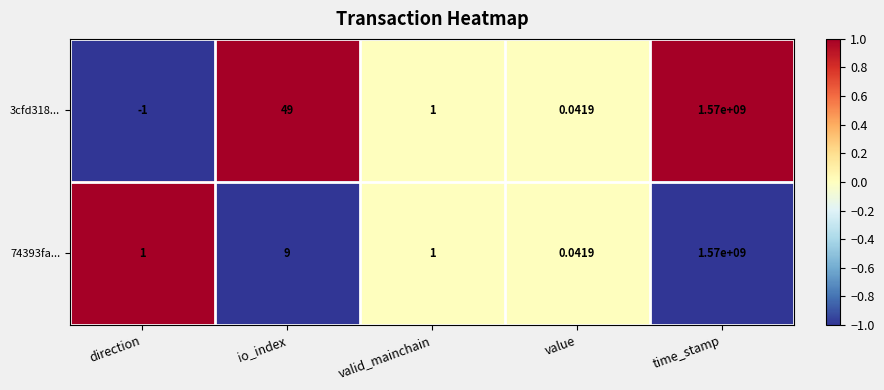

At which label is 3cfd318... closest to 784999999?

io_index